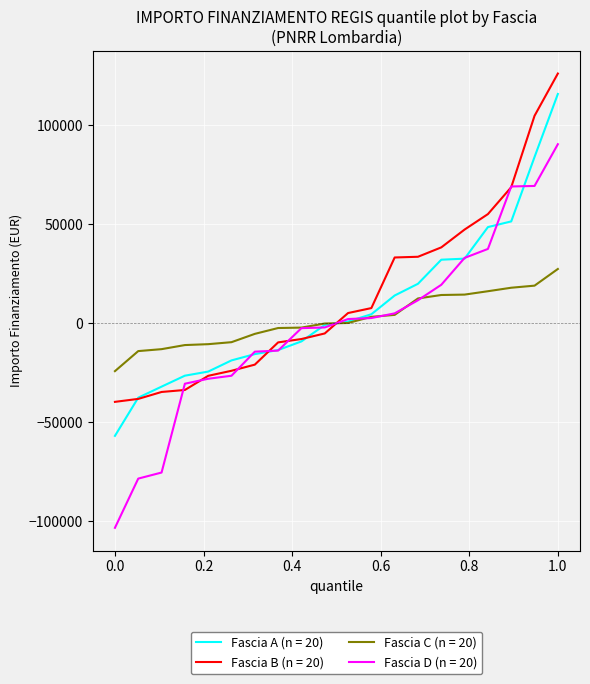

Which series has the largest range (max minus min)?

Fascia D (n = 20)